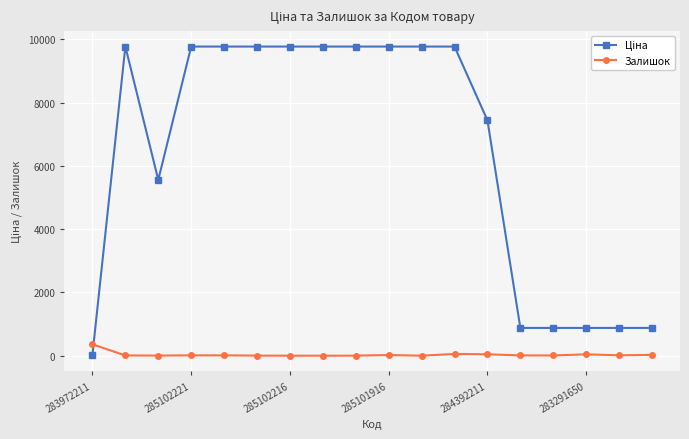

What is the difference between the maximum and second lowest values in the Залишок series?

360.0